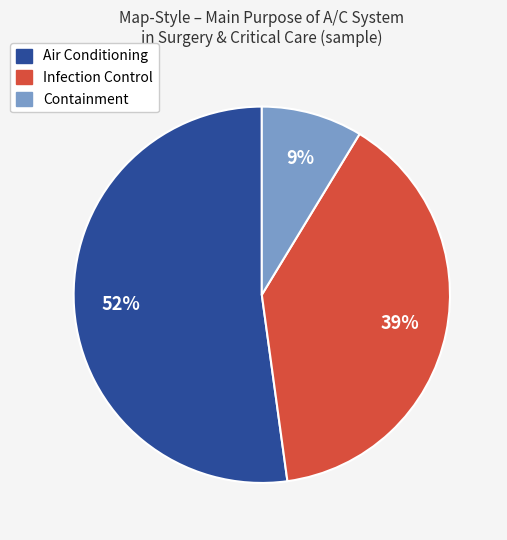

To the nearest percent, what is the difference between the largest and smallest slice percentages?

43%